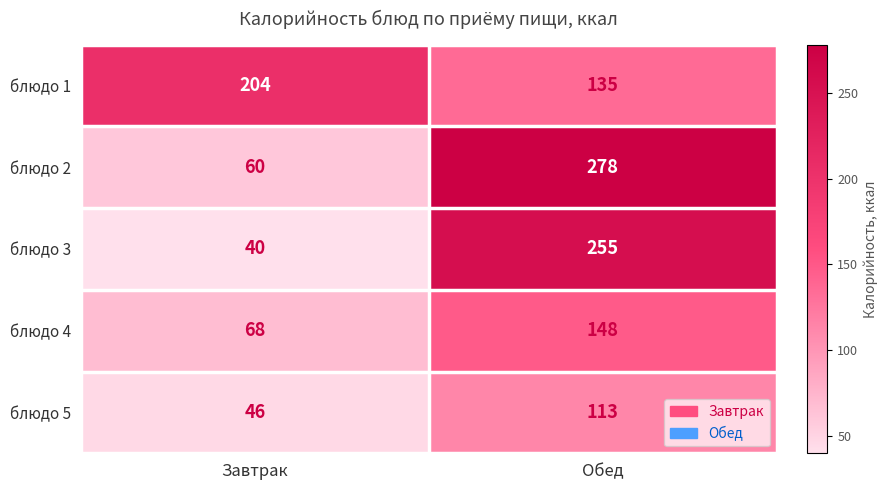

Where is блюдо 3 nearest to the value 147?

Завтрак